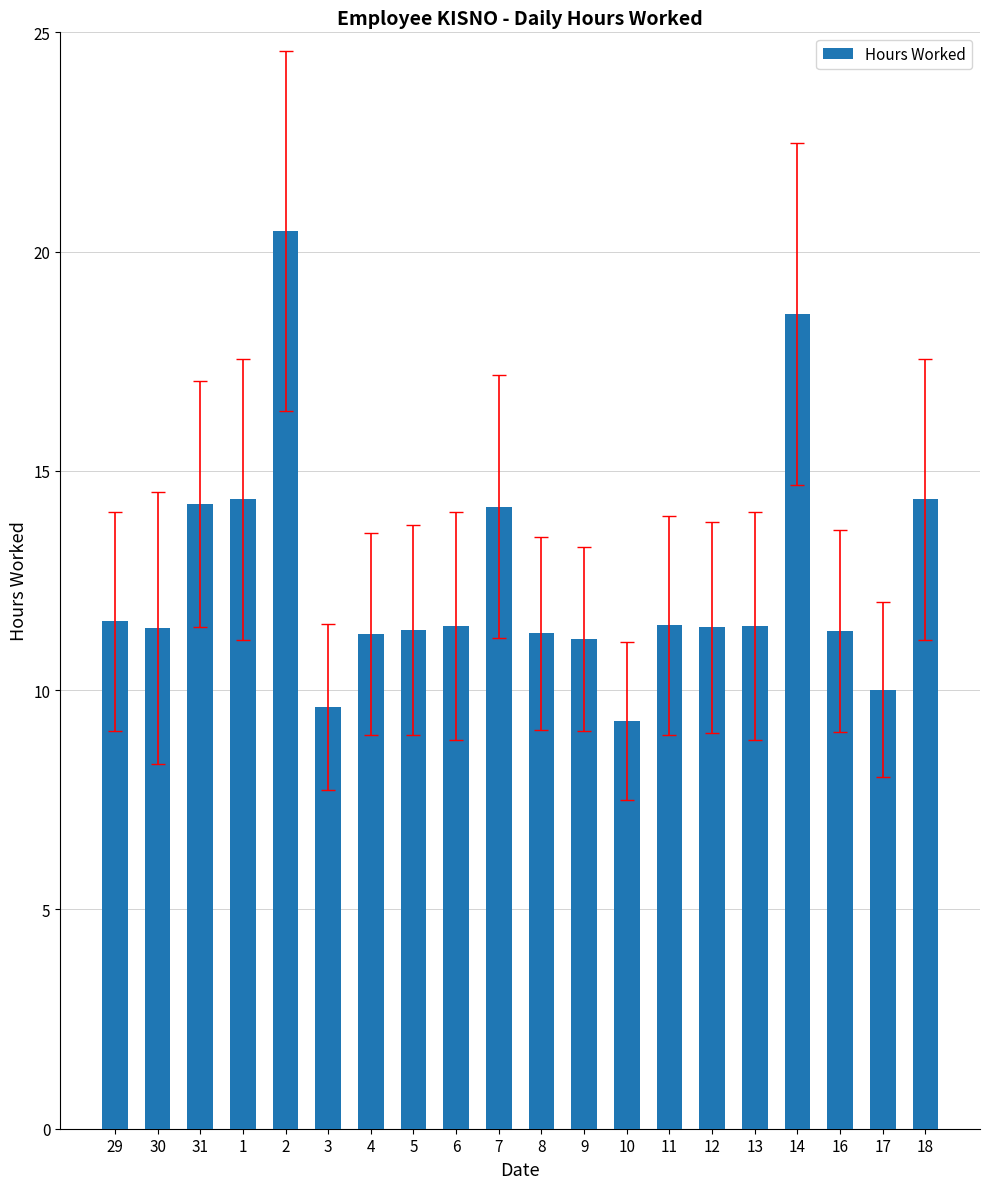

Is it true that the value at 31 is 14.2?

True